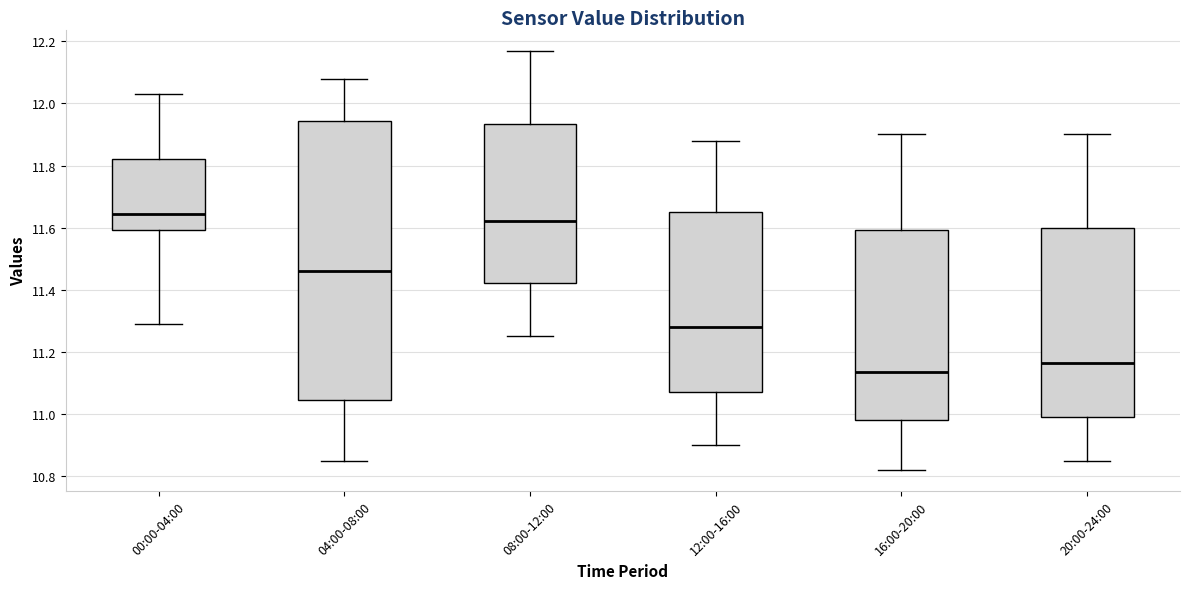

Reading left to right, read every box against the y-axis: the position of its median line, the range the box covers, and the ends of its whiskers. The values are not printed on the chart, so give them approximately, as read against the axis.

00:00-04:00: median 11.64, box 11.60 to 11.82, whiskers 11.30 to 12.04
04:00-08:00: median 11.46, box 11.04 to 11.94, whiskers 10.86 to 12.08
08:00-12:00: median 11.62, box 11.42 to 11.94, whiskers 11.26 to 12.18
12:00-16:00: median 11.28, box 11.08 to 11.66, whiskers 10.90 to 11.88
16:00-20:00: median 11.14, box 10.98 to 11.60, whiskers 10.82 to 11.90
20:00-24:00: median 11.16, box 11.00 to 11.60, whiskers 10.86 to 11.90